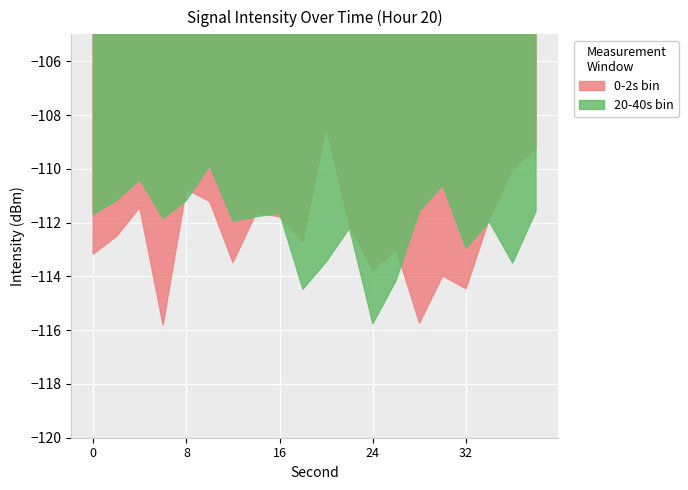

How many values in the 20-40s bin series are below -111?

17